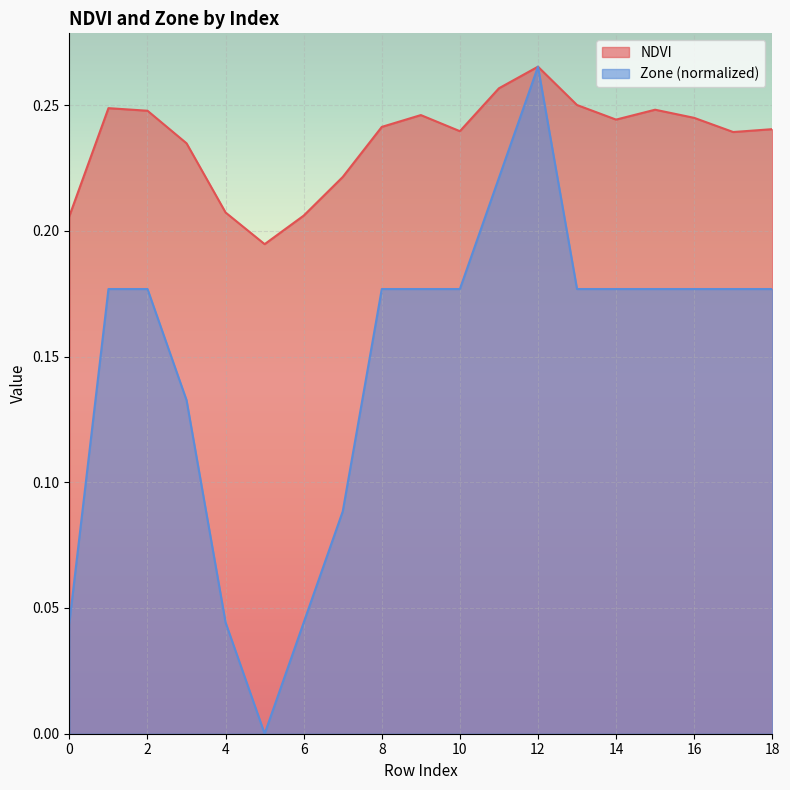

How many categories are shown in the chart?

19